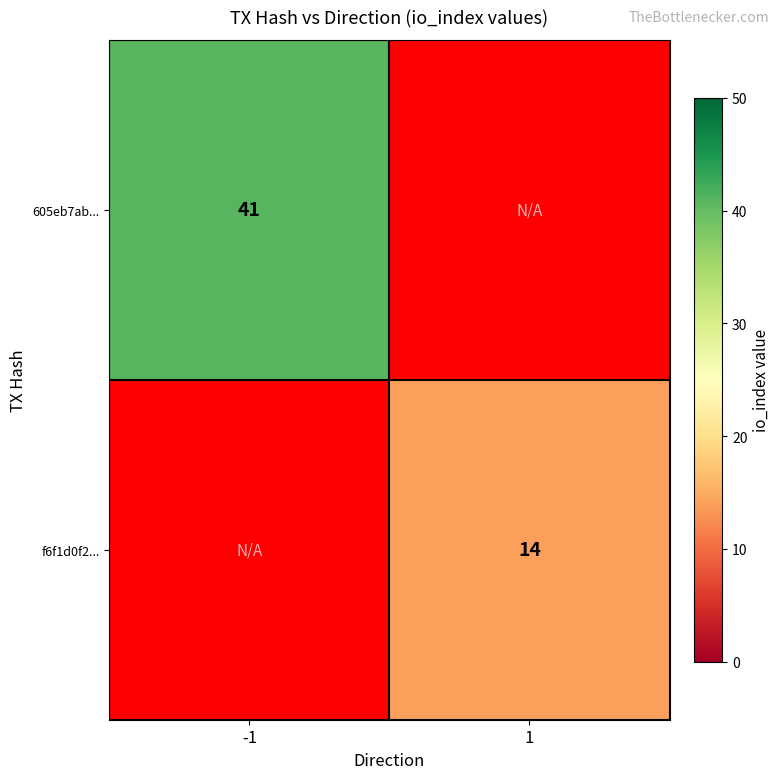

What is the smallest value displayed?

14.0